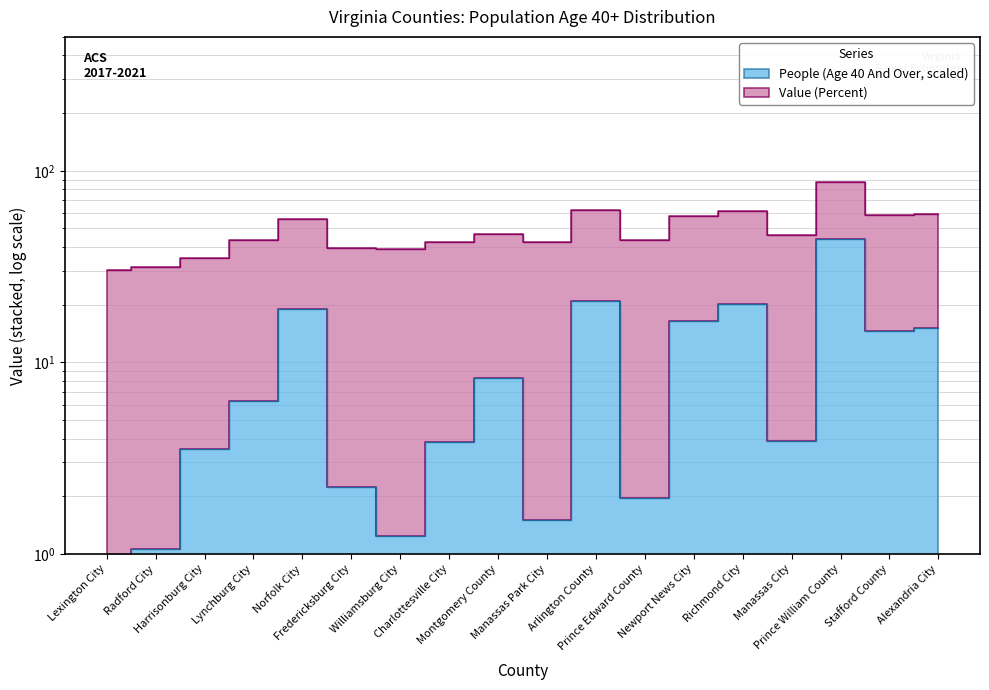

What is the ratio of the value at Fredericksburg City to the value at Arlington County?

0.1